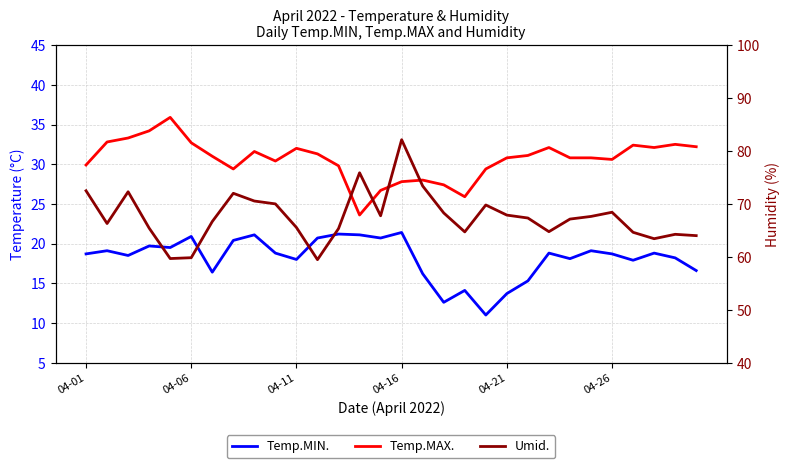

What is the approximate value of Temp.MIN. at 29?

16.6